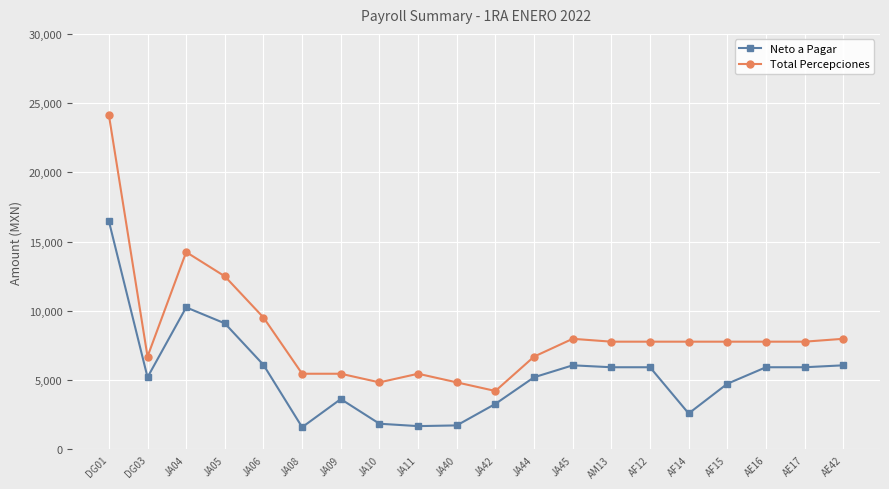

True or false: Total Percepciones and Neto a Pagar intersect in this chart.

False